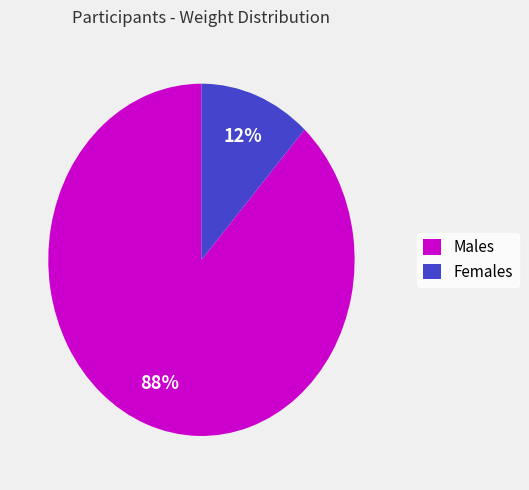

To the nearest percent, what is the combined percentage of Males and Females?

100%